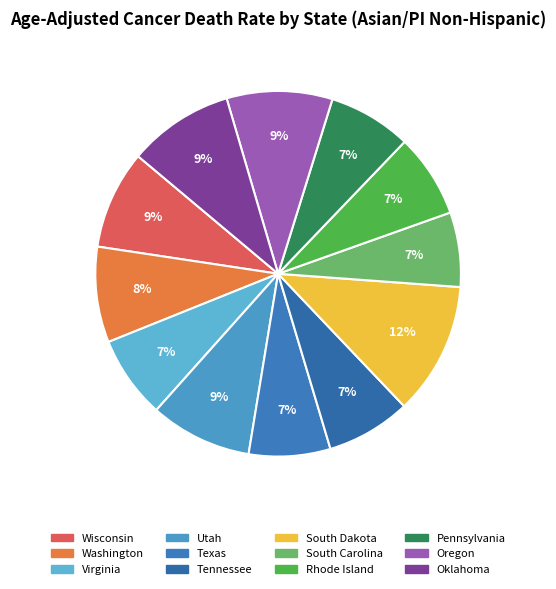

Does any single category account for the majority?

No